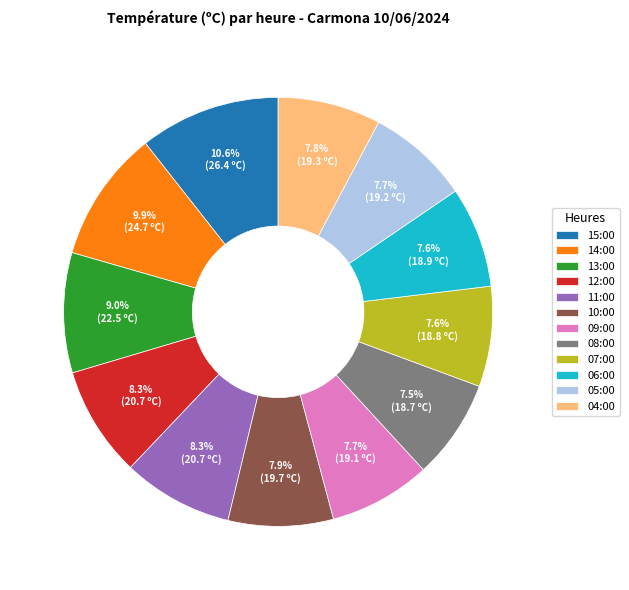

What is the total percentage of 04:00 and 10:00?

15.7%